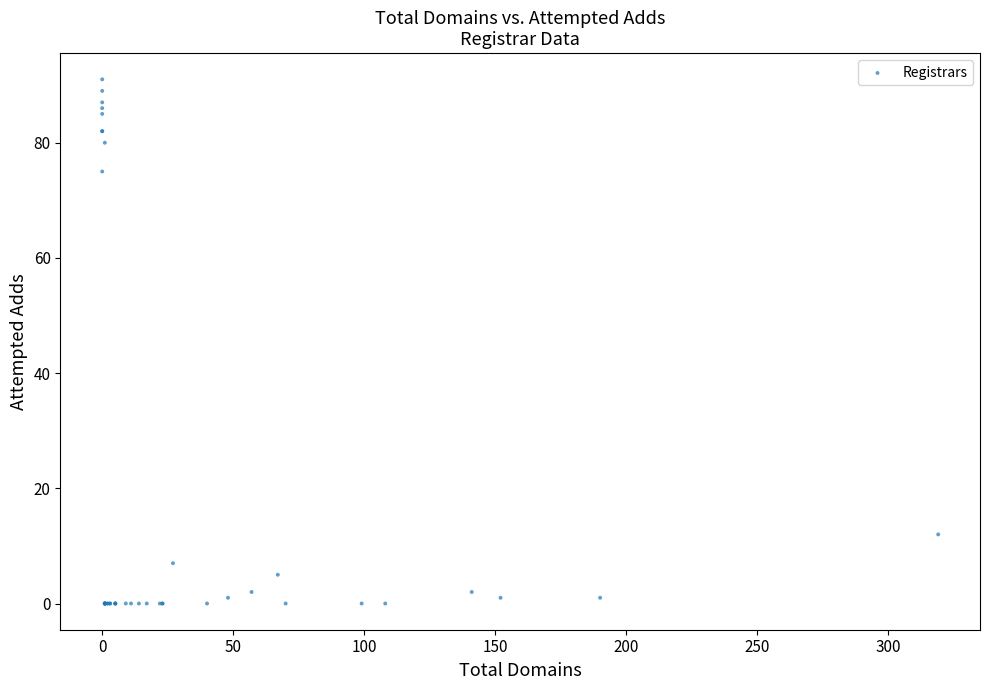

What Y value in the scatter plot is closest to 45?

75